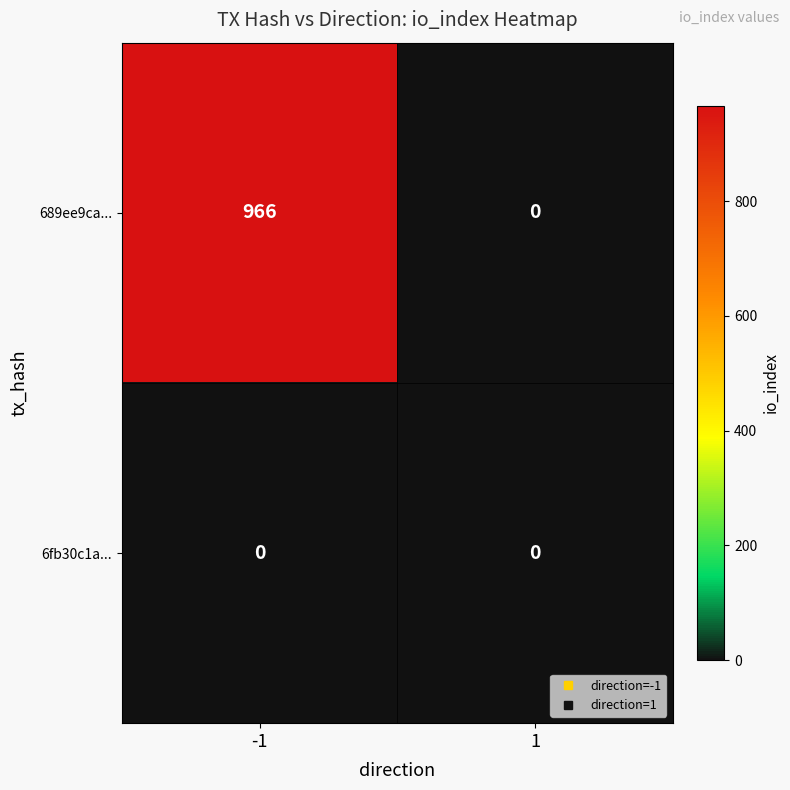

Rank the series by their maximum value, from lowest to highest.

6fb30c1a..., 689ee9ca...